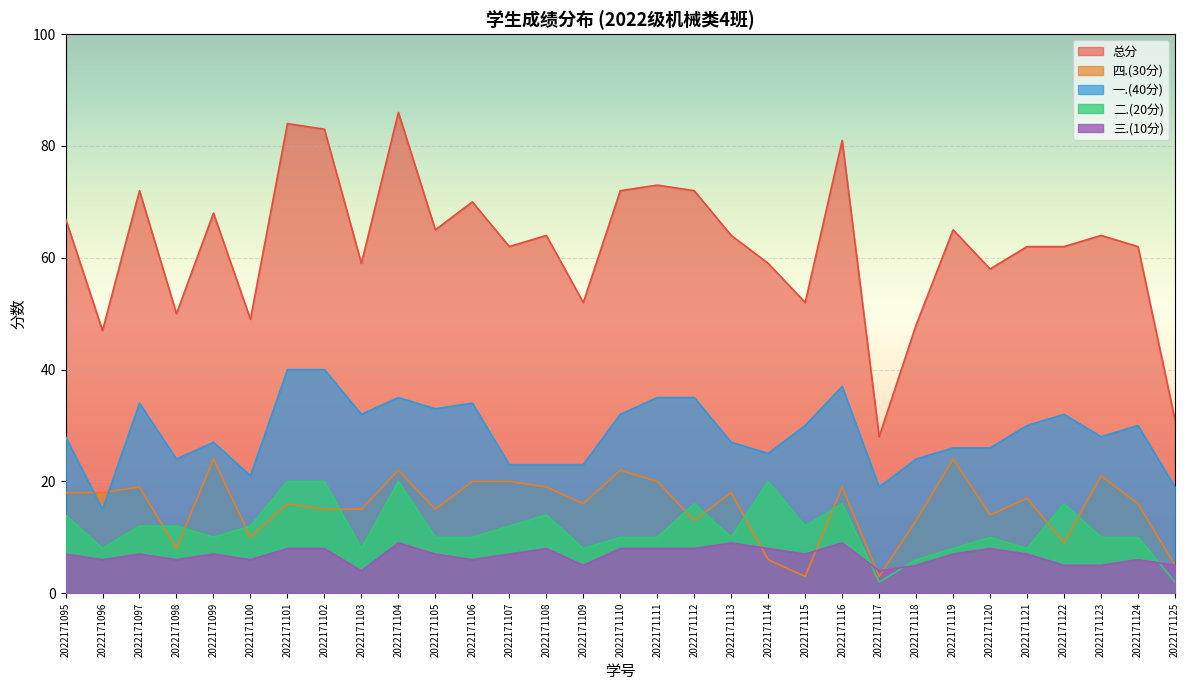

At which label is 二.(20分) closest to 11?

2022171097